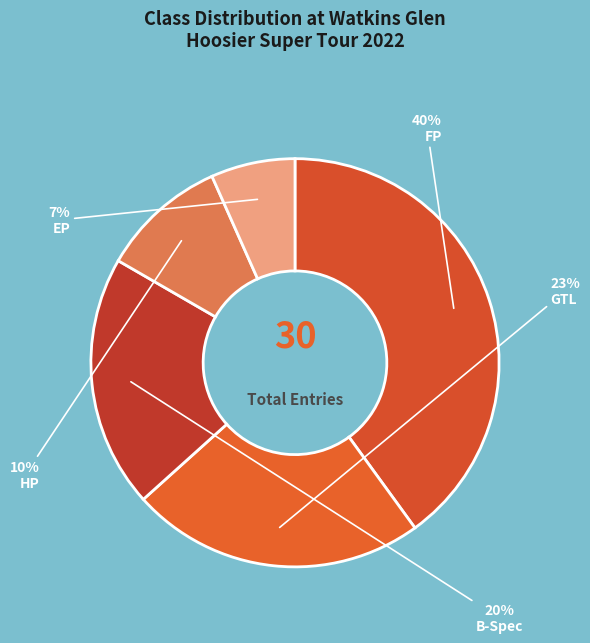

How many segments does this pie chart have?

5